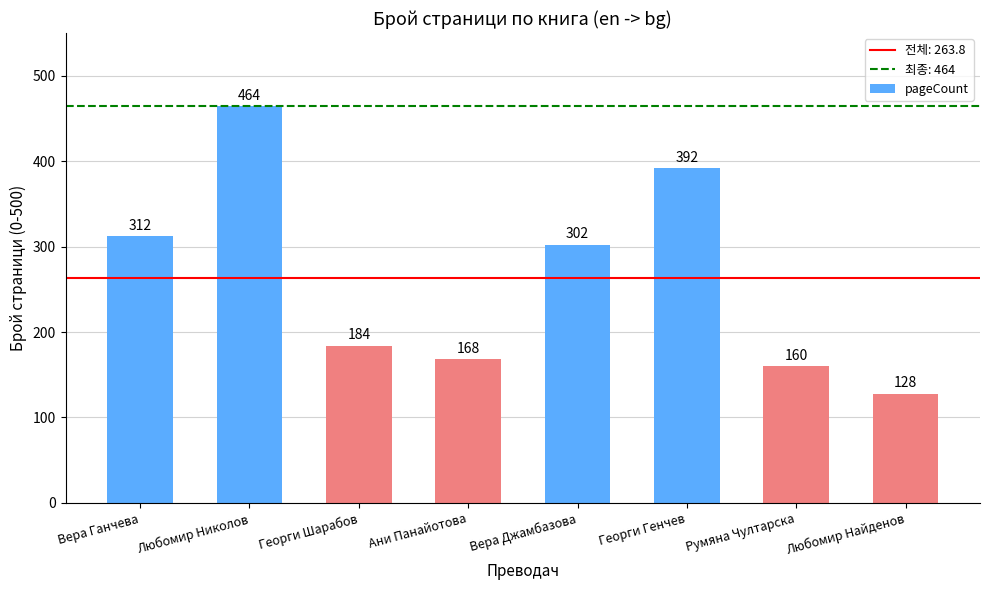

At which label does the data first exceed 302?

Вера Ганчева